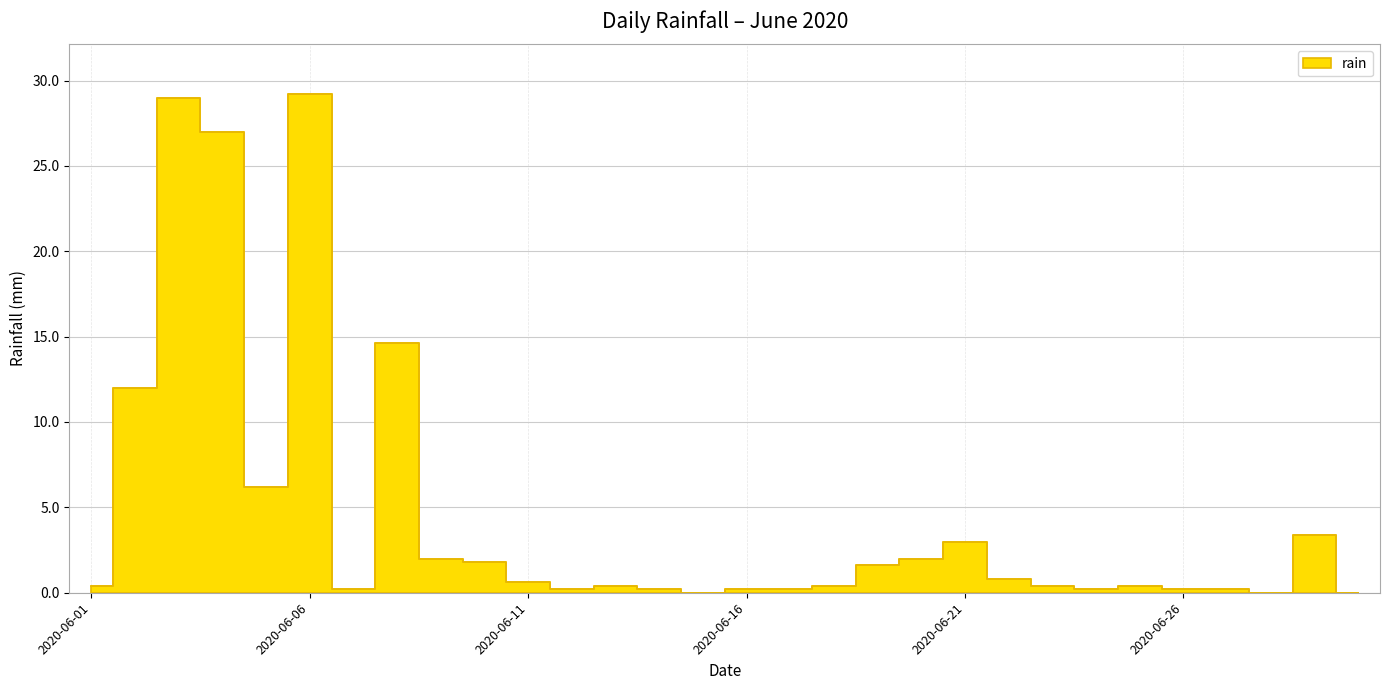

The value at 2020-06-02 is 3.4. True or false?

False